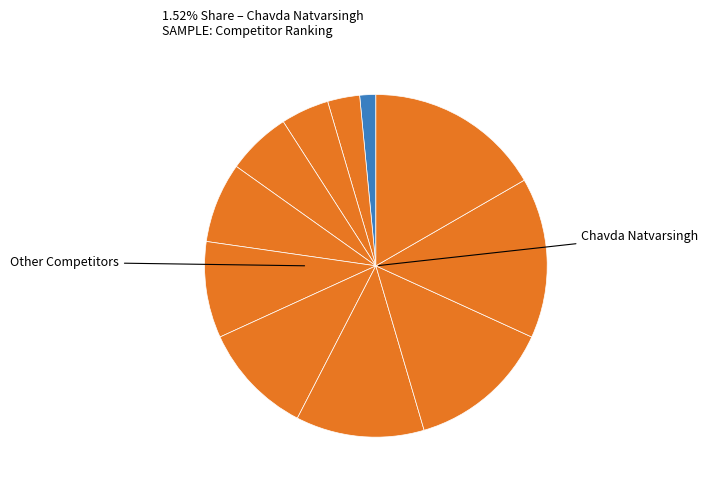

Count the number of slices in the pie.

11